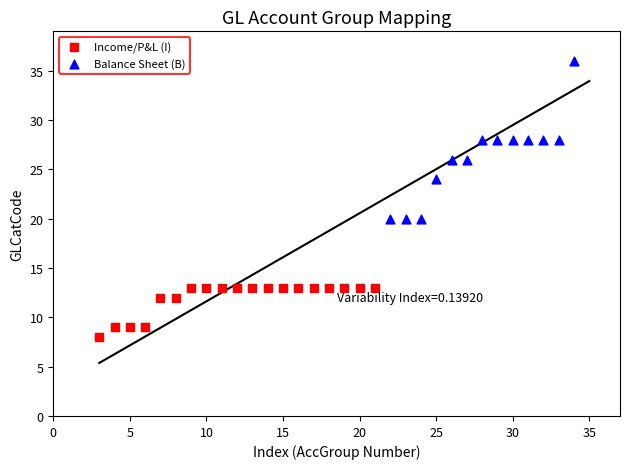

Which series contains the lowest Y value?

Income/P&L (I)